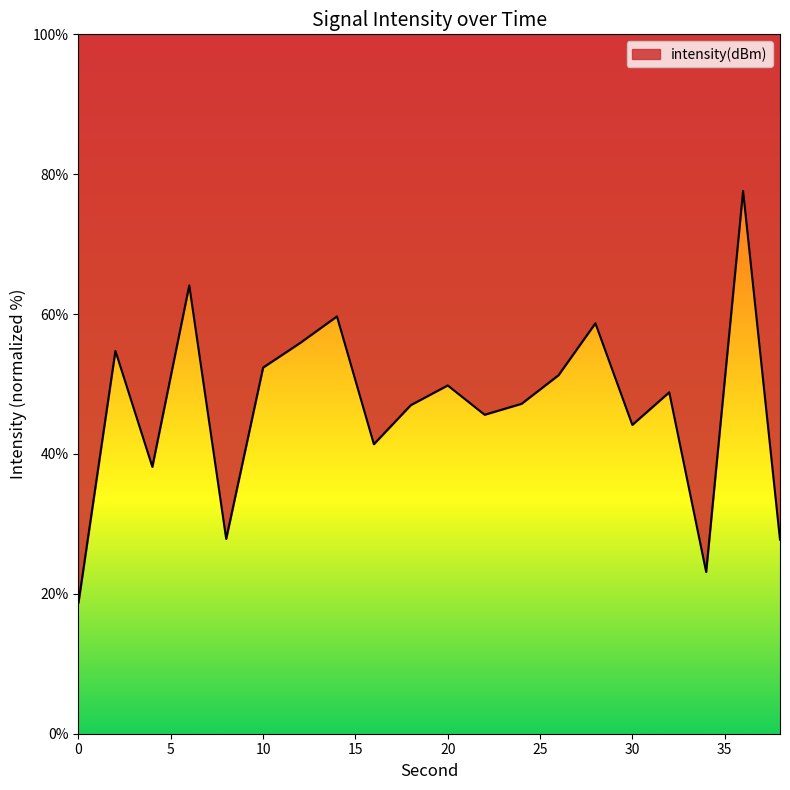

How many values are below 48?

10